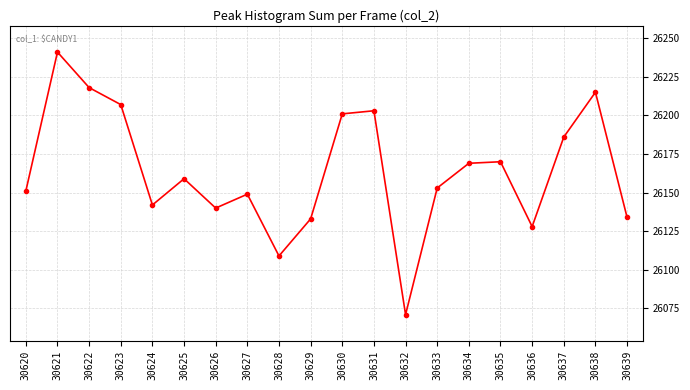

Reading left to right, extract all data points from this chart.

30620=26151	30621=26241	30622=26218	30623=26207	30624=26142	30625=26159	30626=26140	30627=26149	30628=26109	30629=26133	30630=26201	30631=26203	30632=26071	30633=26153	30634=26169	30635=26170	30636=26128	30637=26186	30638=26215	30639=26134